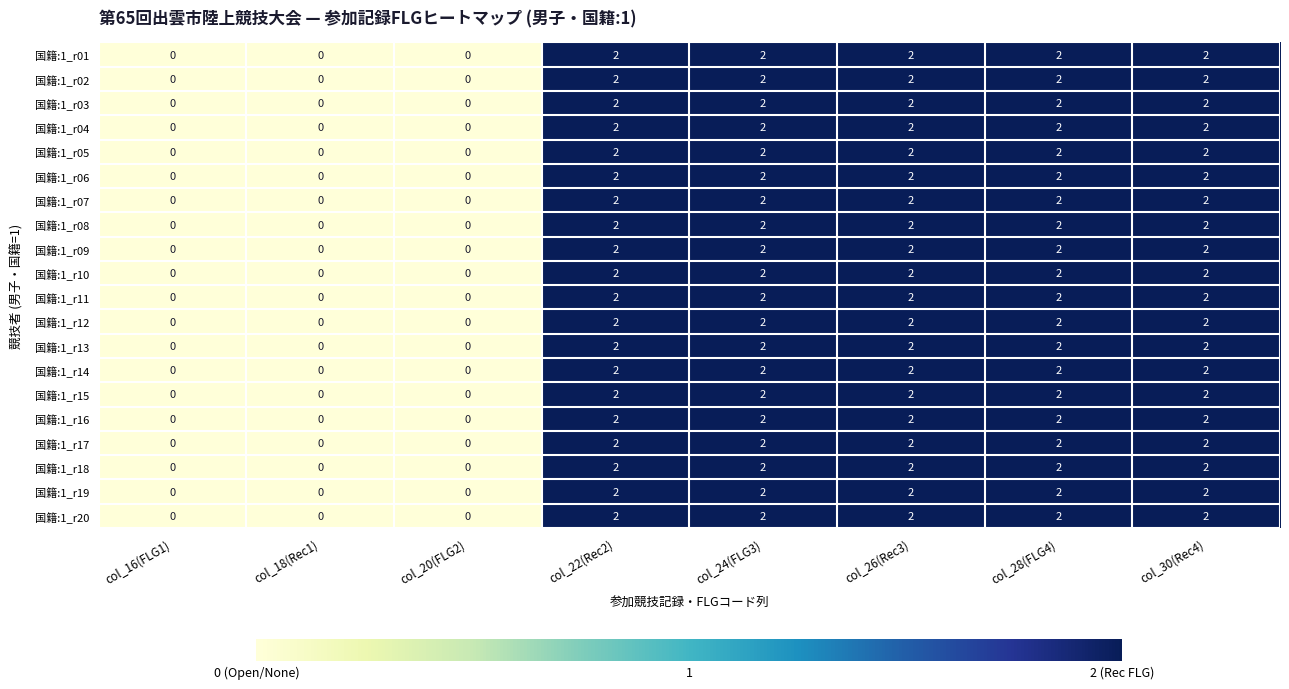

How many series are shown in this chart?

20